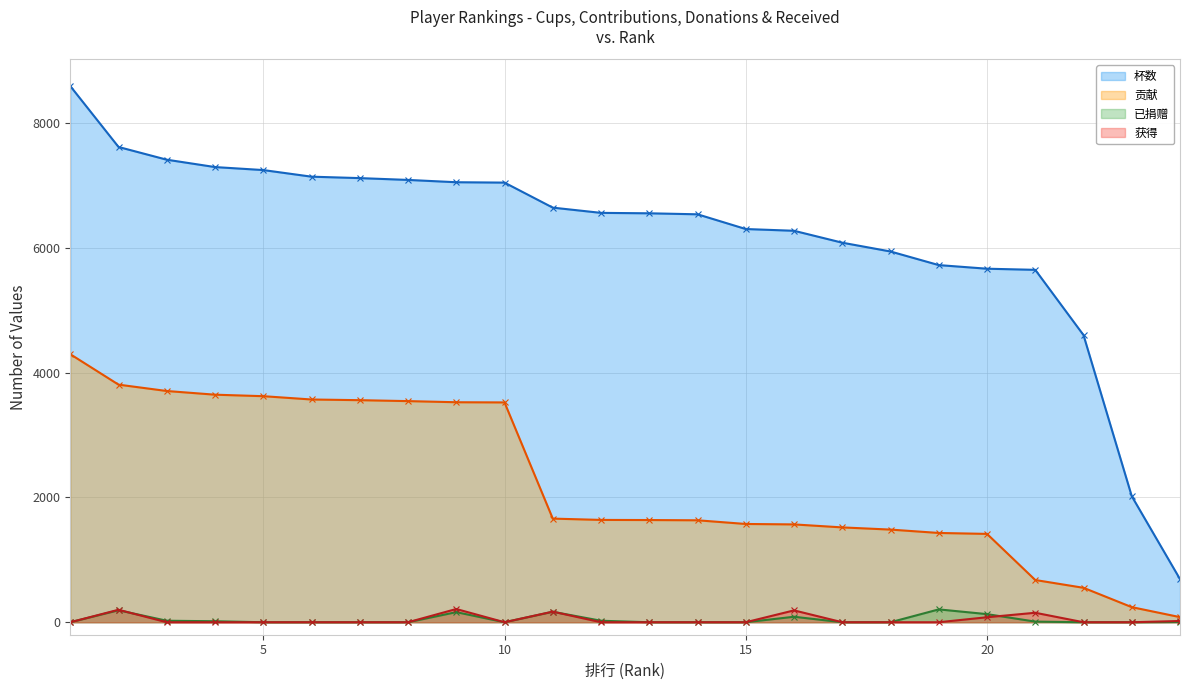

What is the difference between the maximum and second lowest values in the 贡献 series?

4054